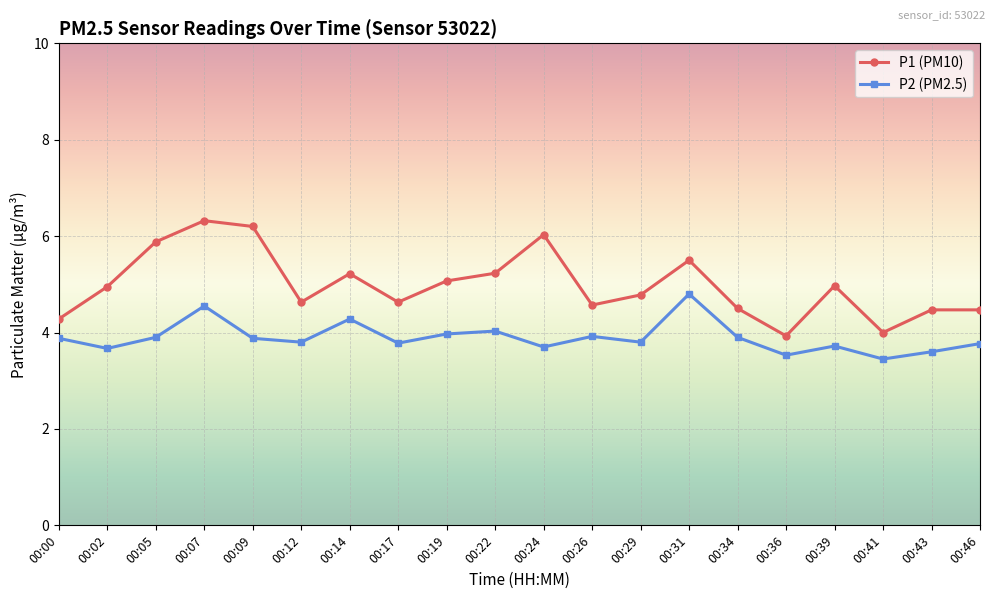

What is the difference between the second highest and minimum values in the P2 (PM2.5) series?

1.1